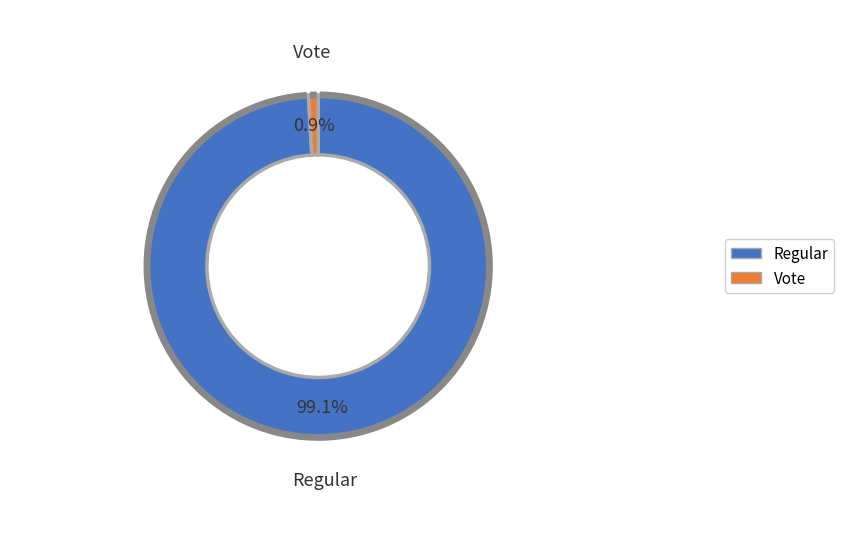

To the nearest percent, what is the average slice percentage?

50%